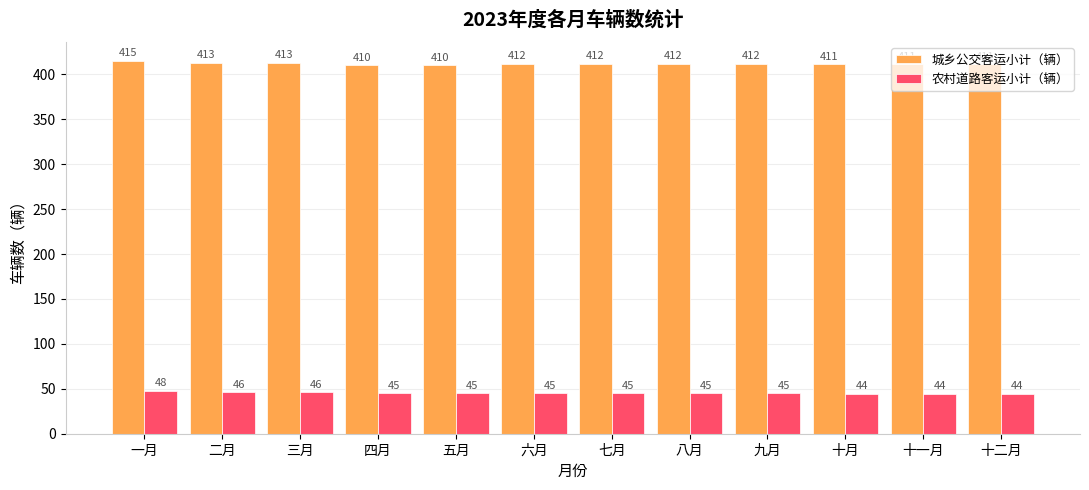

Reading right to left, what are all the values shown in this chart?

城乡公交客运小计（辆）: 十二月=411	十一月=411	十月=411	九月=412	八月=412	七月=412	六月=412	五月=410	四月=410	三月=413	二月=413	一月=415
农村道路客运小计（辆）: 十二月=44	十一月=44	十月=44	九月=45	八月=45	七月=45	六月=45	五月=45	四月=45	三月=46	二月=46	一月=48